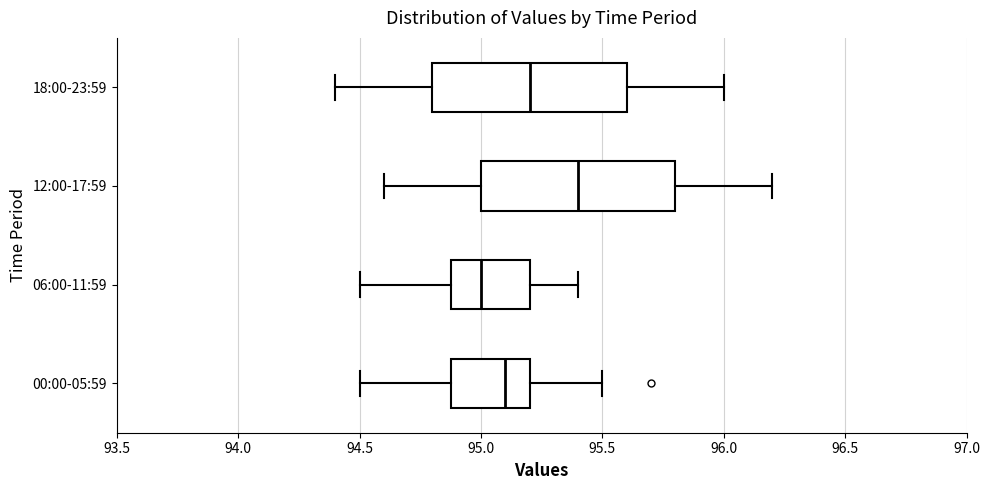

Reading bottom to top, read every box against the x-axis: the position of its median line, the range the box covers, and the ends of its whiskers. The values are not printed on the chart, so give them approximately, as read against the axis.

00:00-05:59: median 95.1, box 94.9 to 95.2, whiskers 94.5 to 95.5
06:00-11:59: median 95.0, box 94.9 to 95.2, whiskers 94.5 to 95.4
12:00-17:59: median 95.4, box 95.0 to 95.8, whiskers 94.6 to 96.2
18:00-23:59: median 95.2, box 94.8 to 95.6, whiskers 94.4 to 96.0